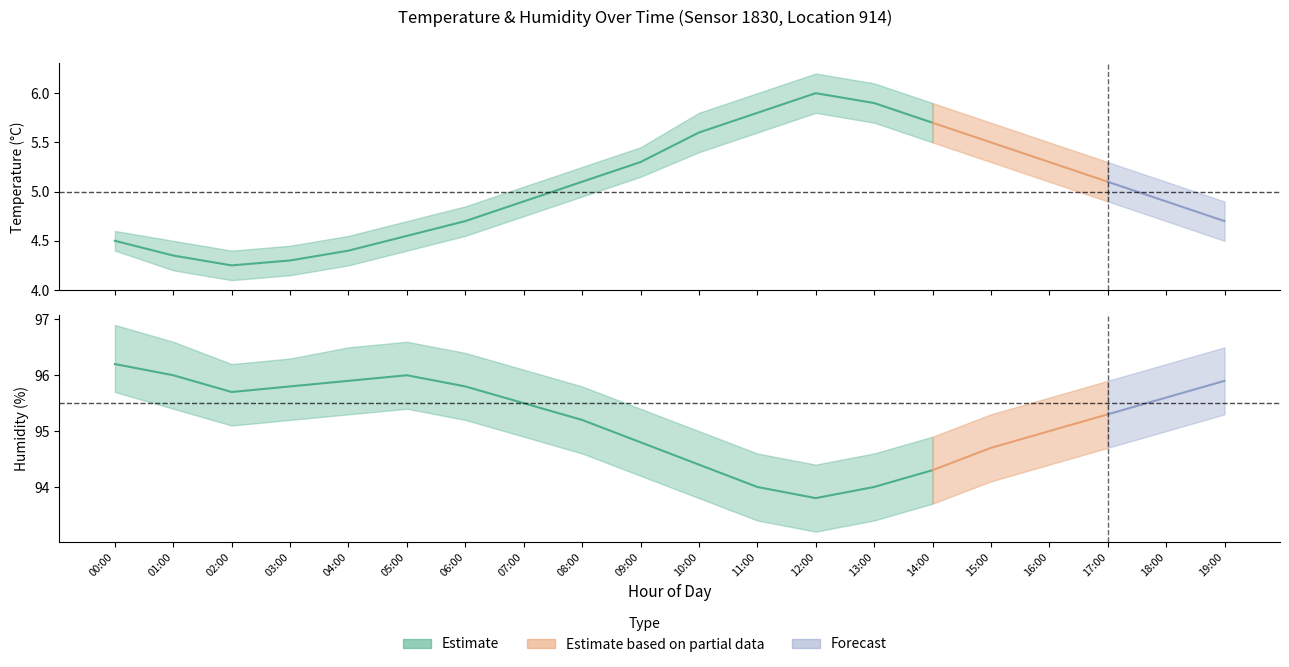

What position from the right is 12:00?

8